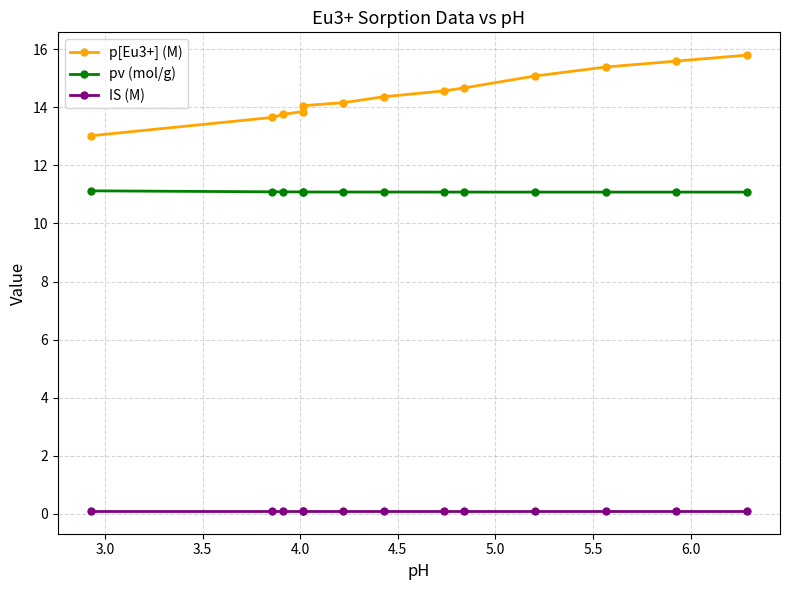

Is this an area chart (filled region under the line)?

No